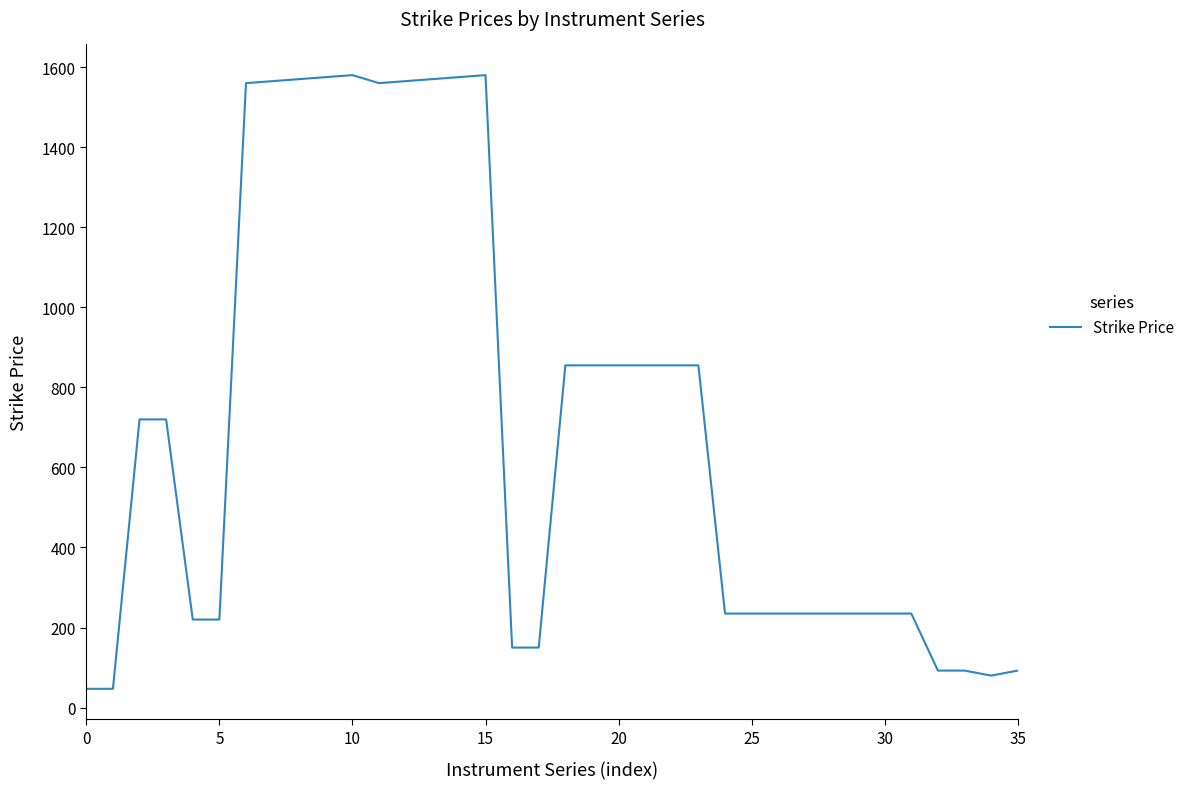

What is the difference between the maximum and minimum values?

1533.0